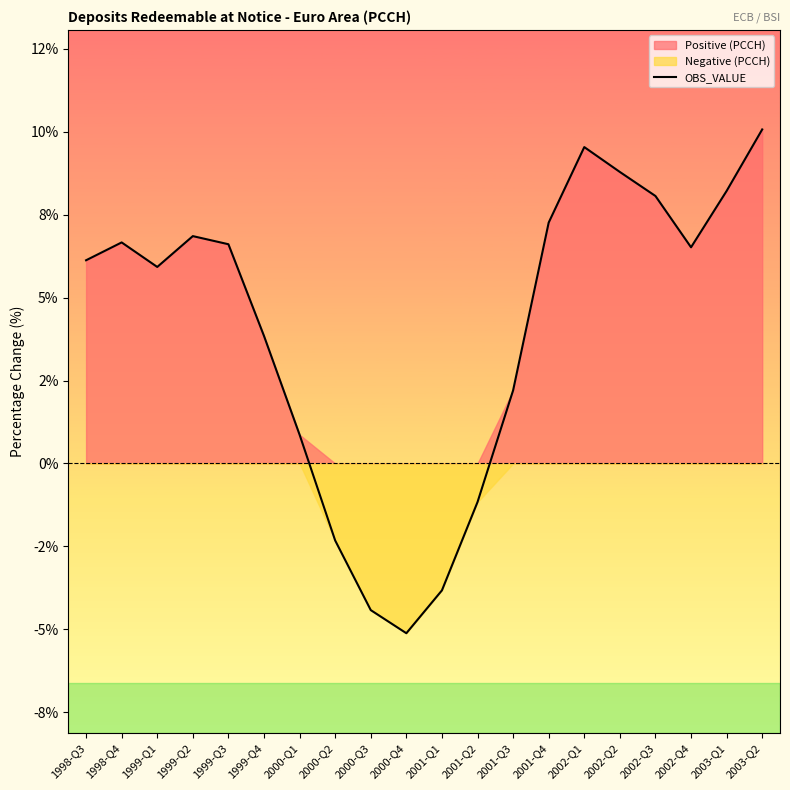

What is the difference between the second highest and minimum values?

14.7